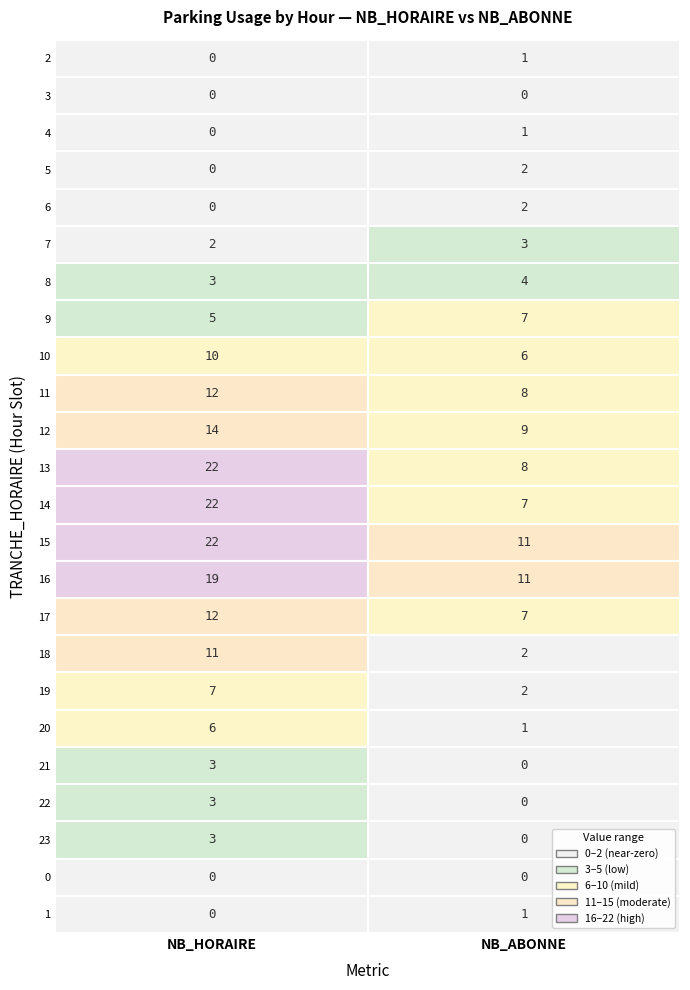

How many data points in NB_ABONNE are less than 2?

9